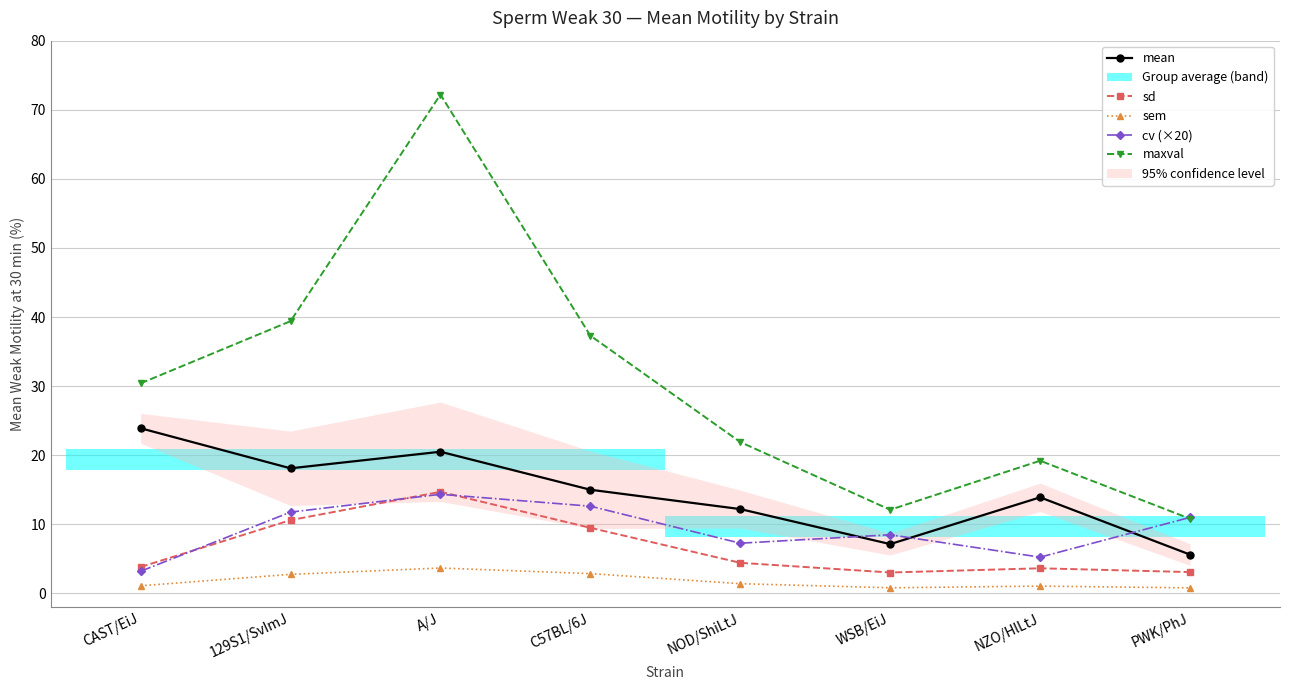

Is it true that maxval equals 12.1 at WSB/EiJ?

True